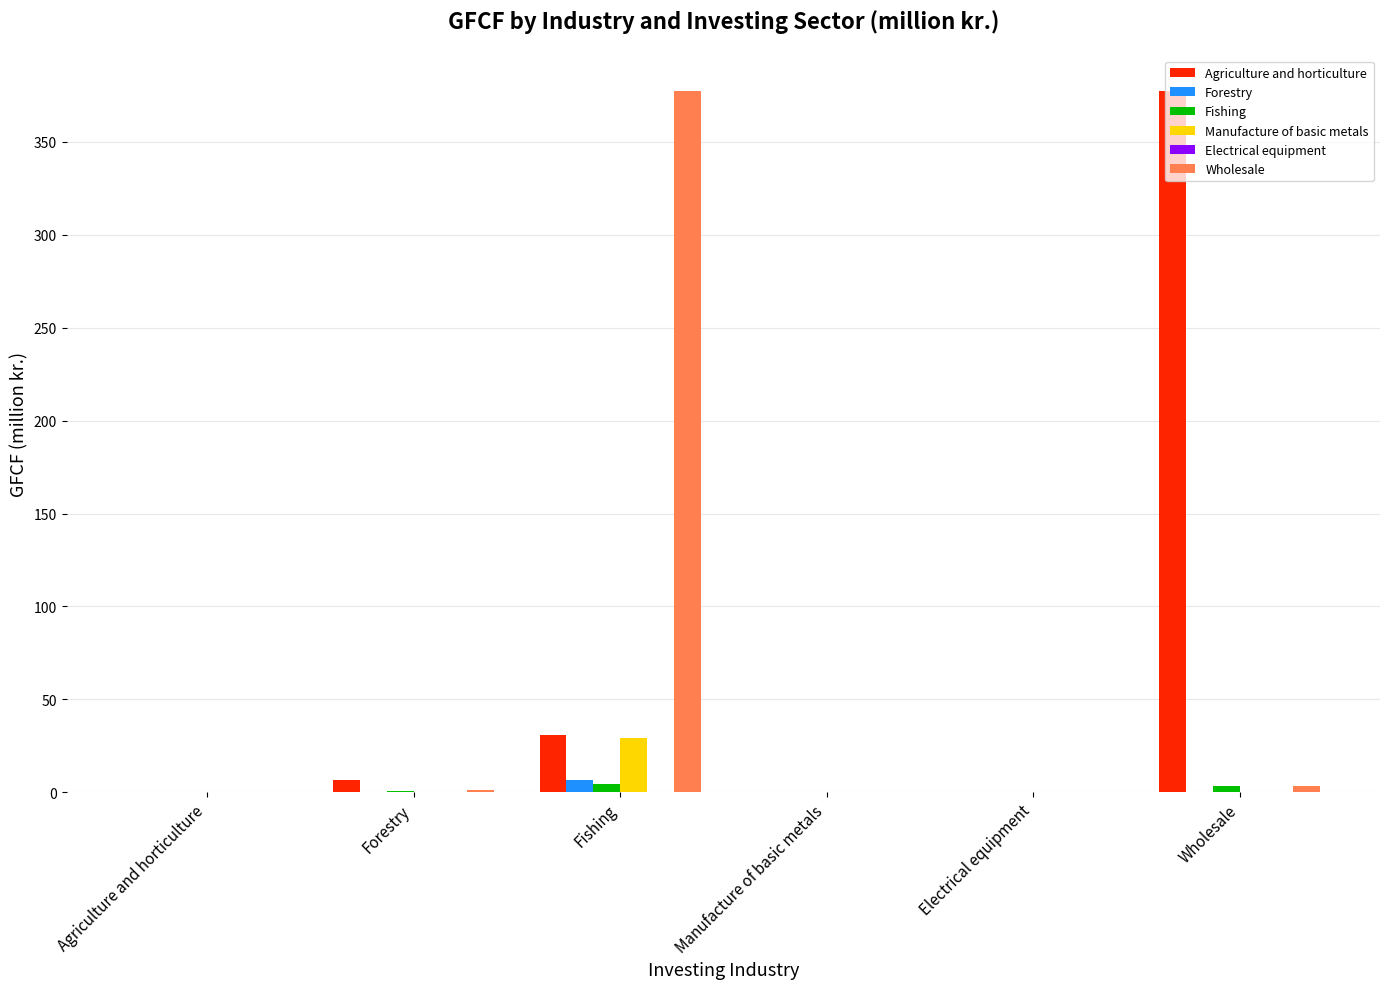

How many categories are shown in the chart?

6